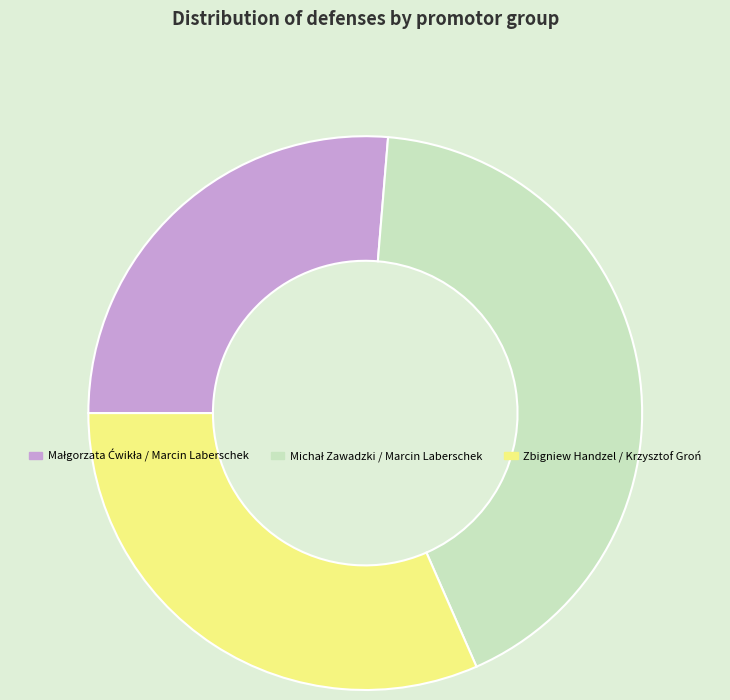

Is there any slice that represents more than half of the pie?

No